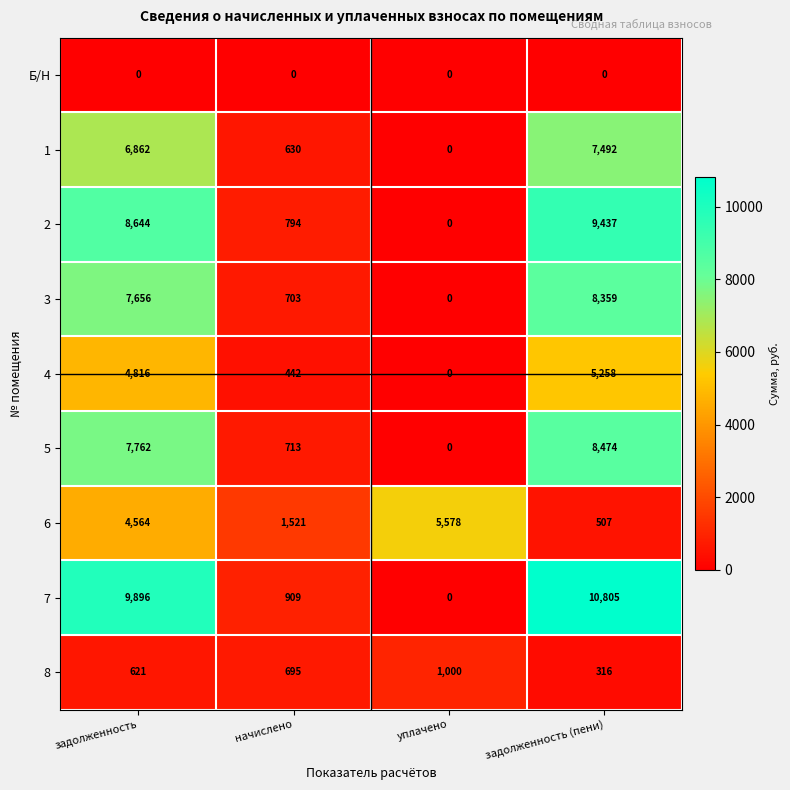

What is the difference between the highest and lowest values at задолженность?

9896